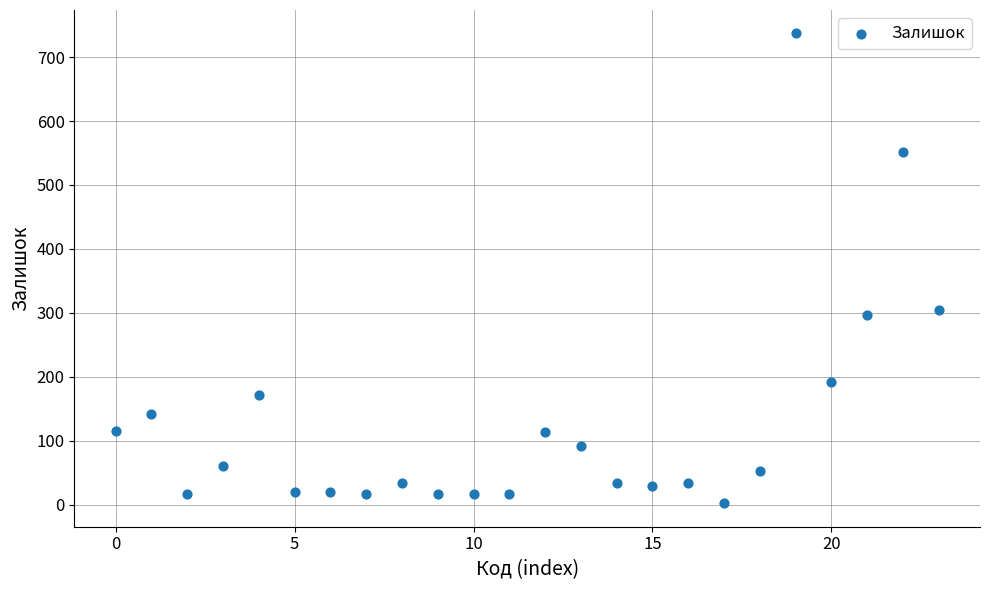

What is the range of Y values (max minus min)?

735